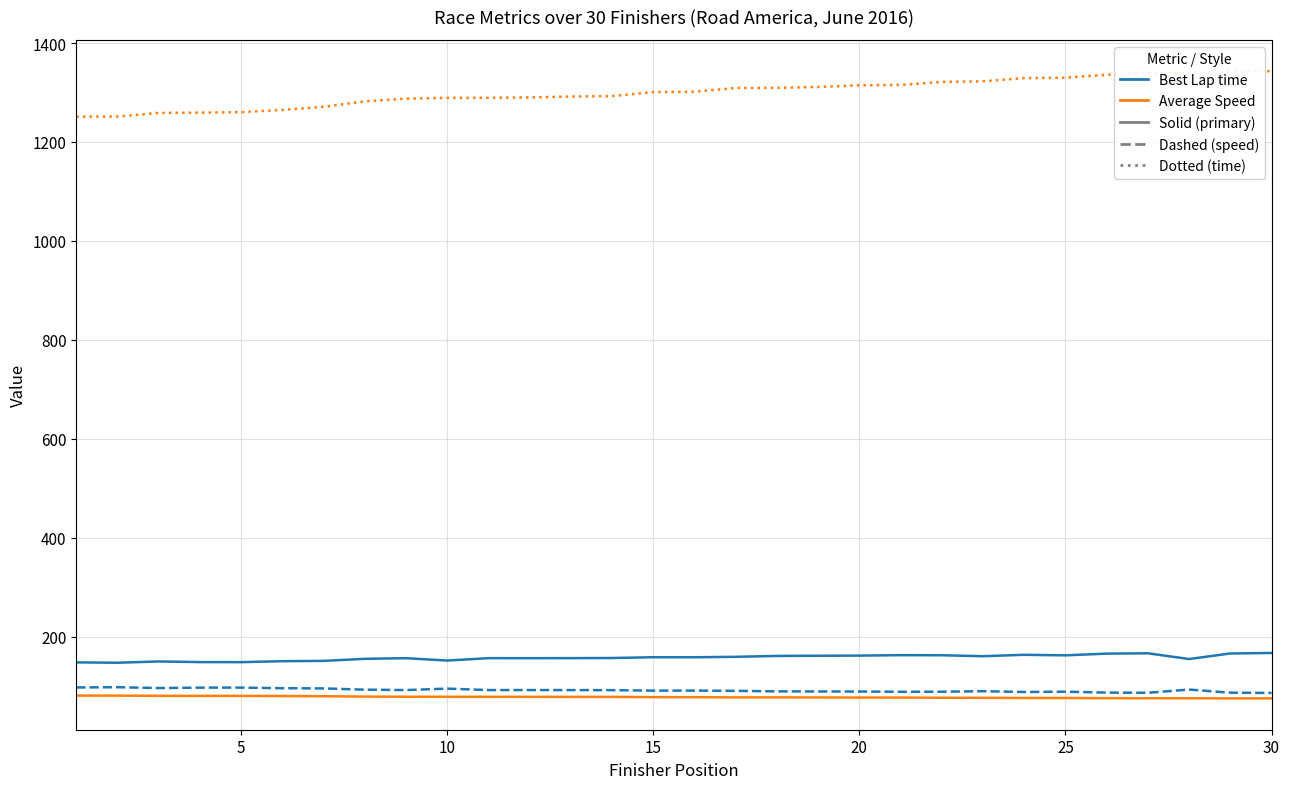

What is the maximum value shown in the chart?

1343.0